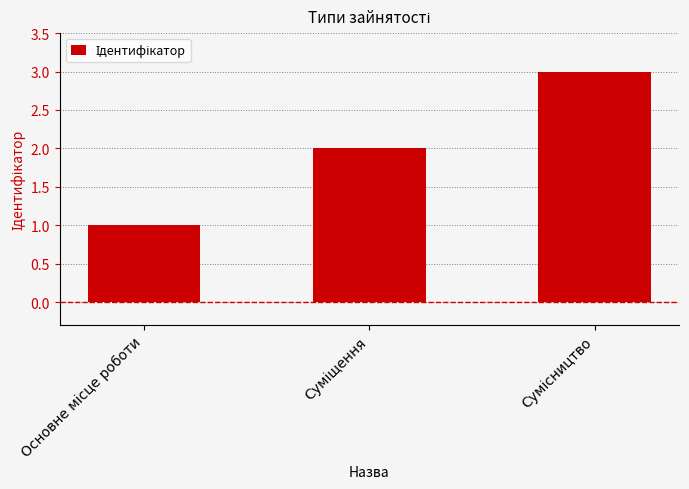

What is the sum of all values?

6